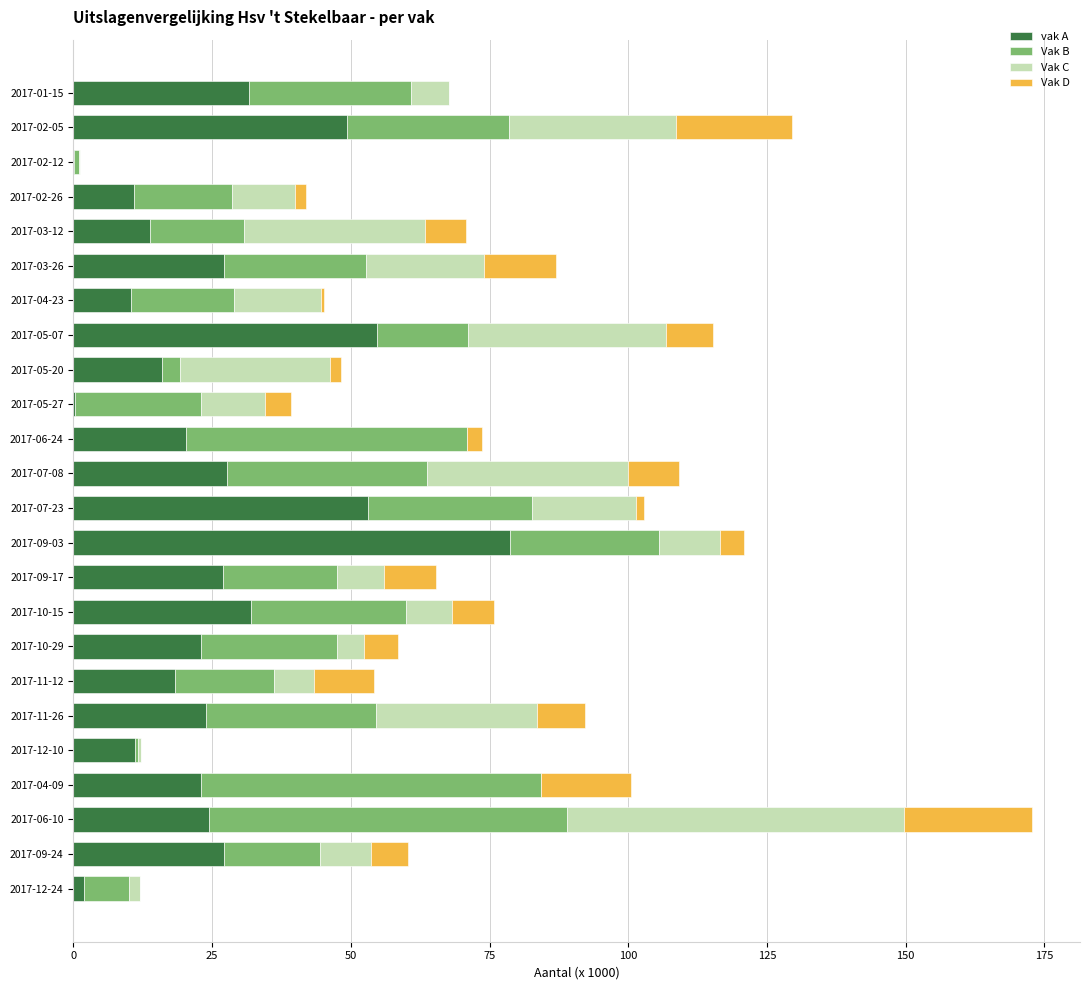

At which category is the sum across all series the highest?

2017-06-10